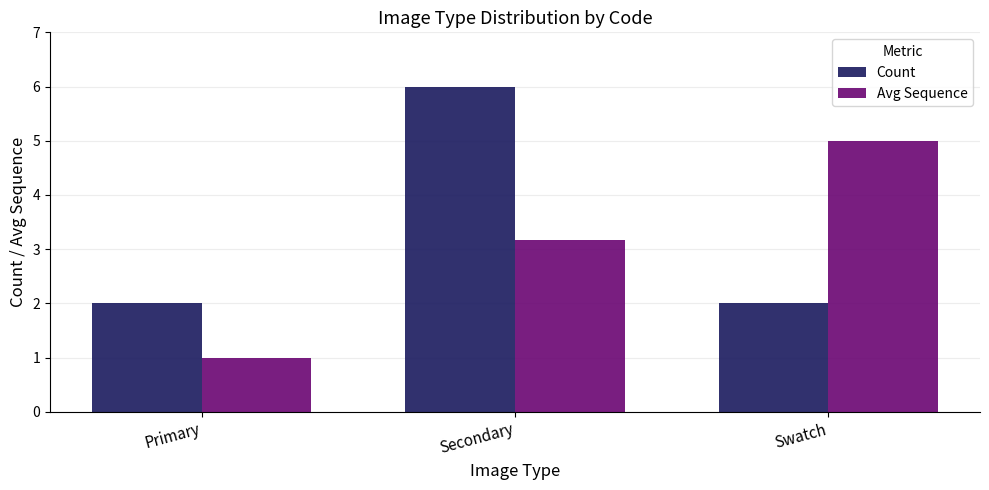

Where is Avg Sequence nearest to the value 3?

Secondary